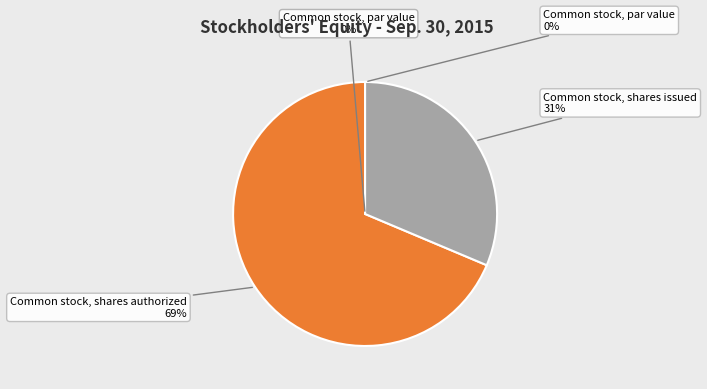

Which slice represents more than half of the pie?

Common stock, shares authorized